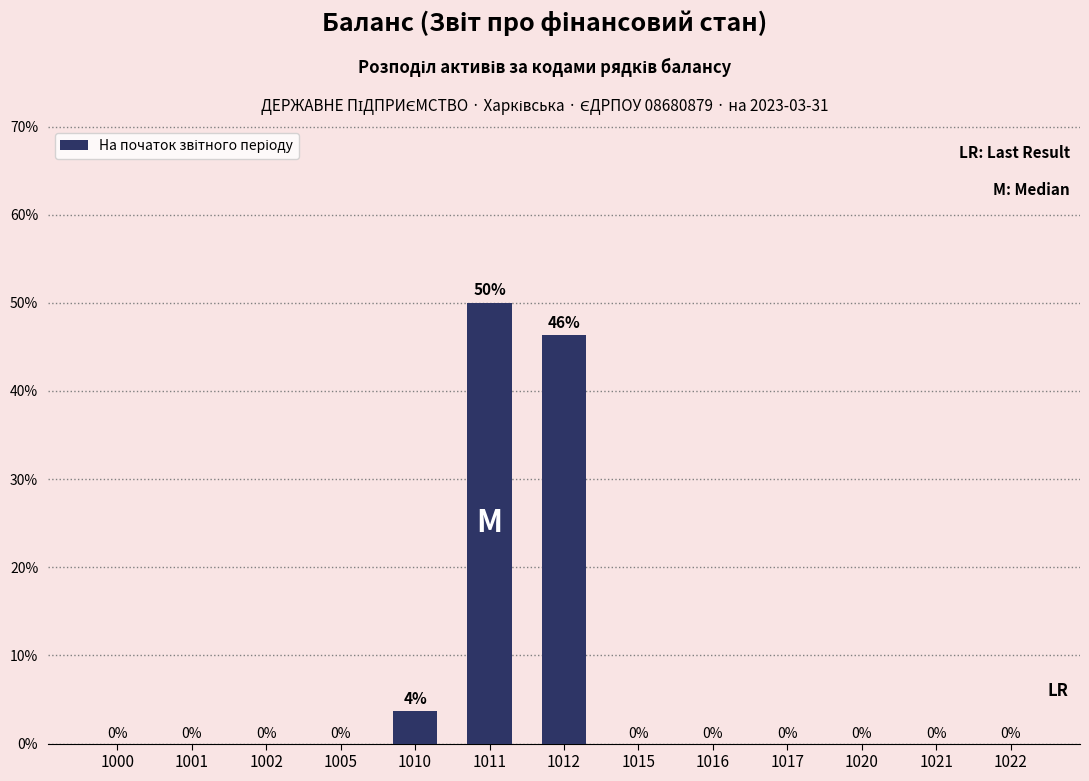

What is the sum of all values?

100.0